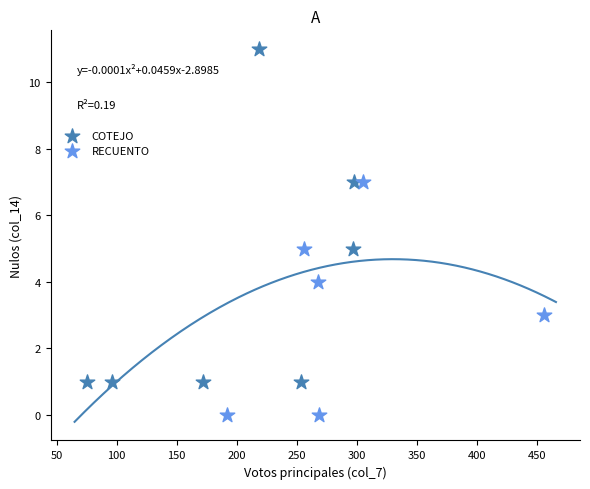

Which series contains the highest Y value?

COTEJO